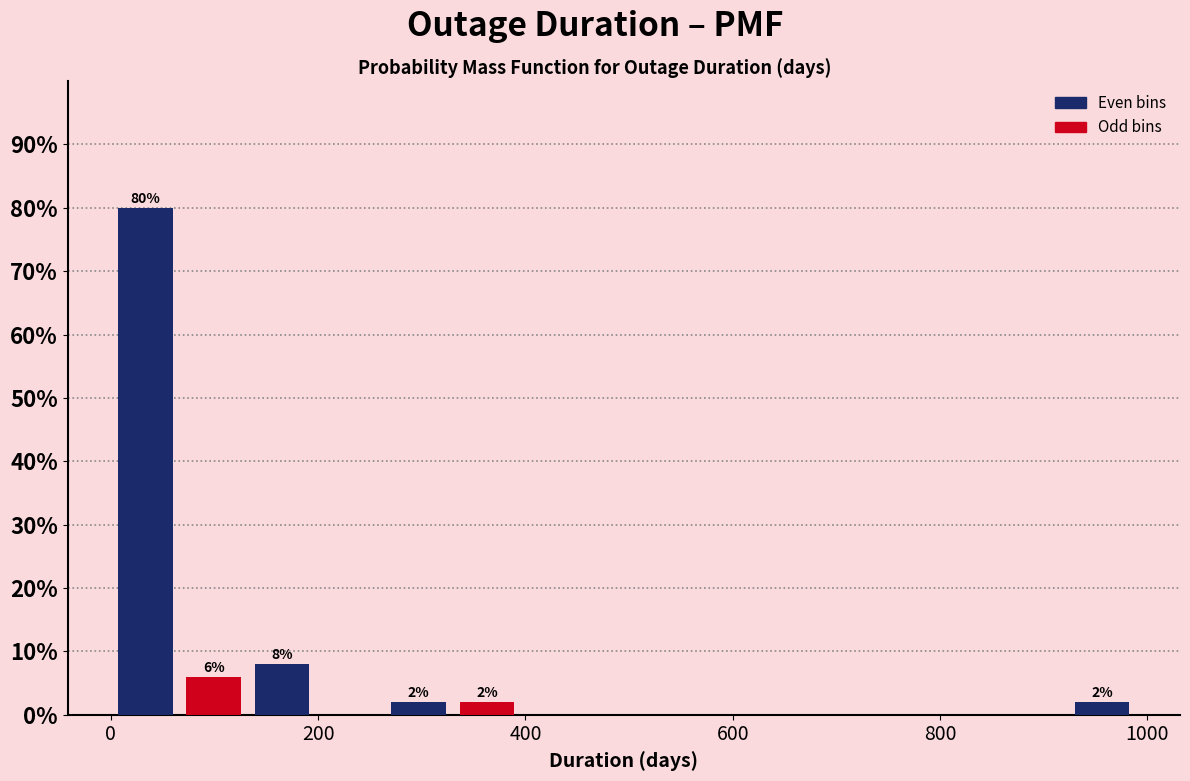

Around what value on the x-axis is the tallest bar? Give the approximate position of its centre, as read against the axis.

40